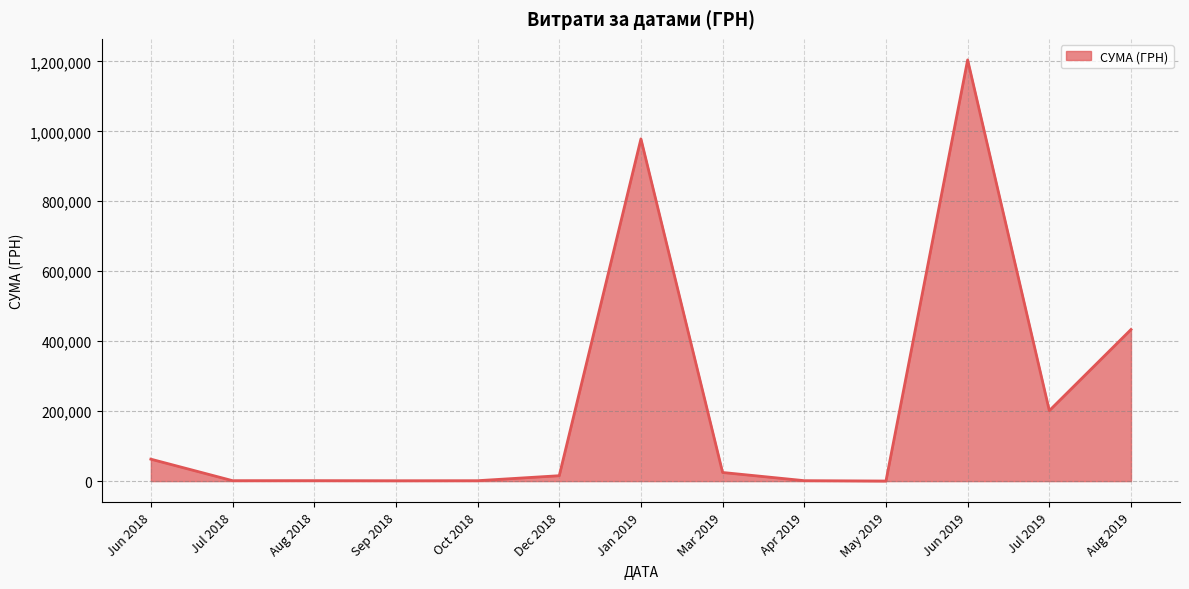

Where is the data nearest to the value 602244?

Aug 2019